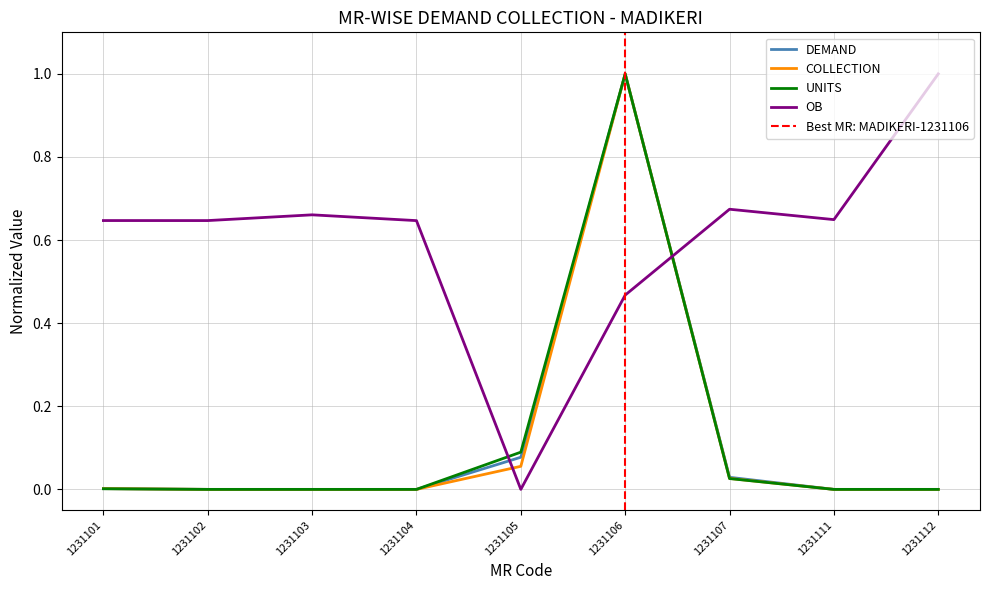

How many positive values does the DEMAND series have?

4